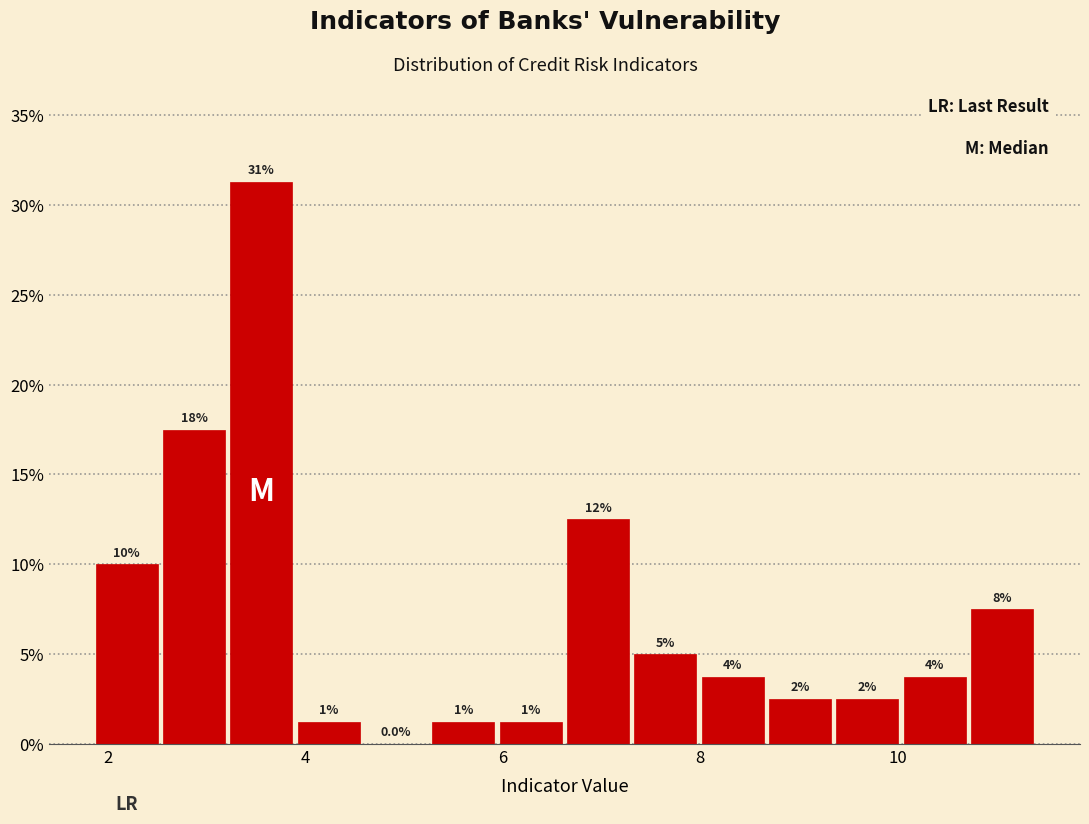

Read against the x-axis, roughly where is the centre of the tallest bar?

3.6